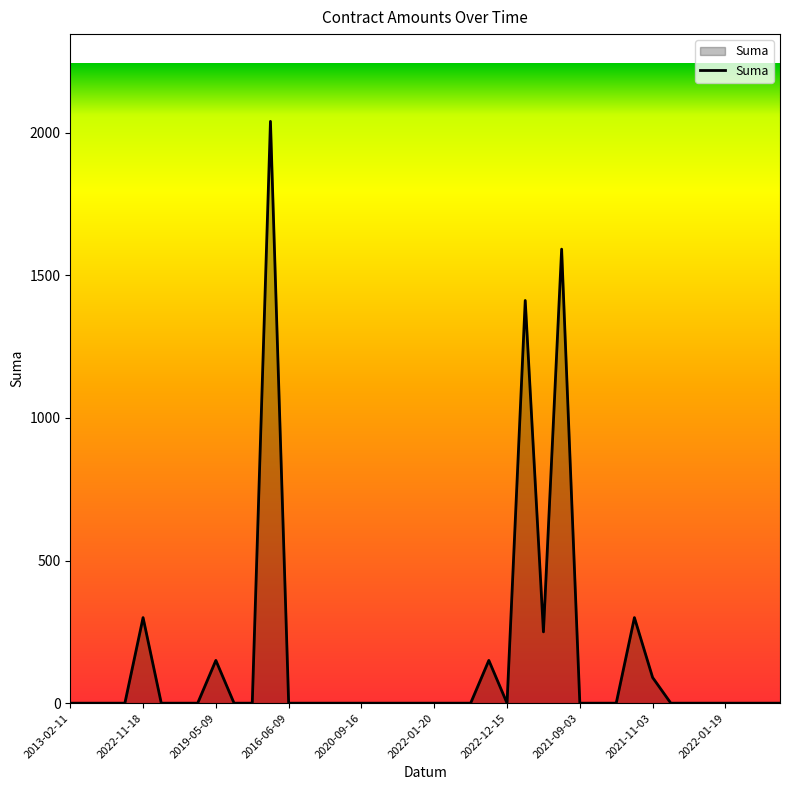

How many values exceed 0?

9